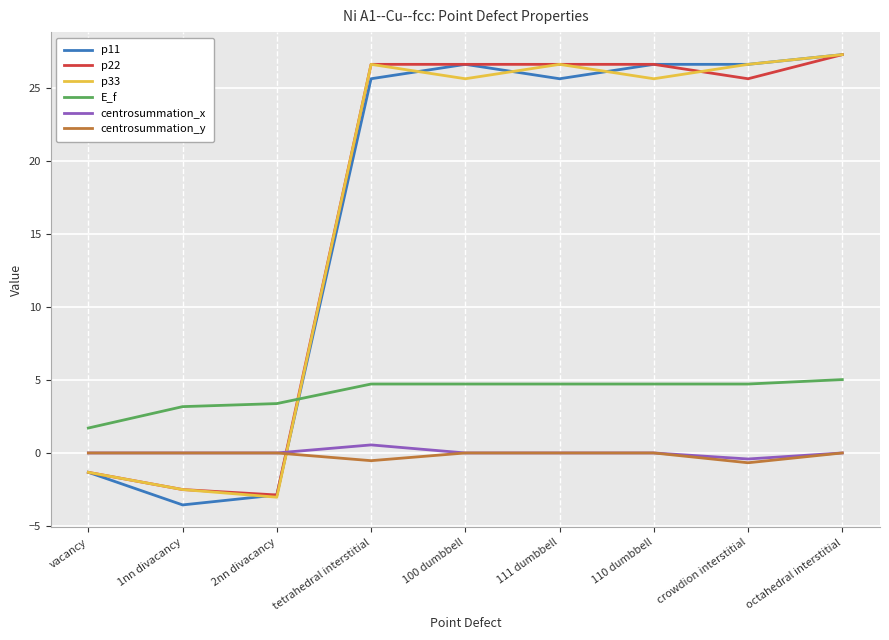

True or false: p11 has a value of 25.6 at tetrahedral interstitial.

True